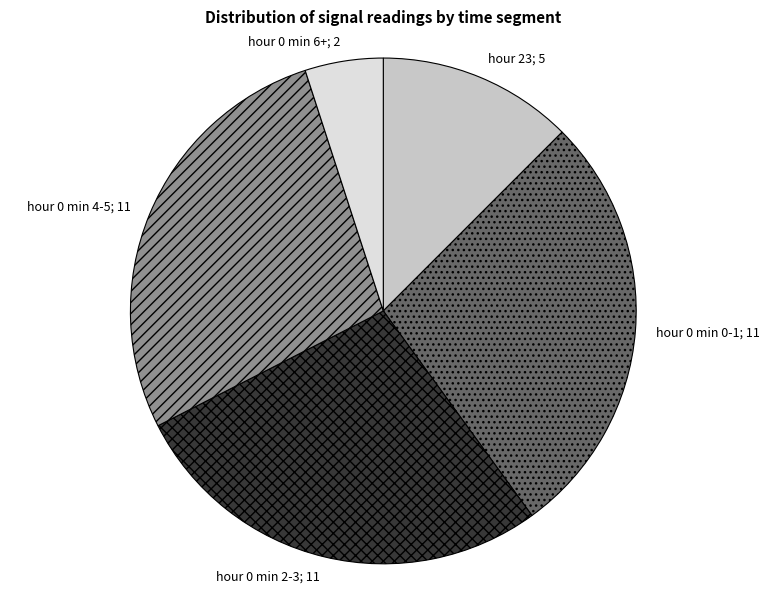

Count the number of slices in the pie.

5